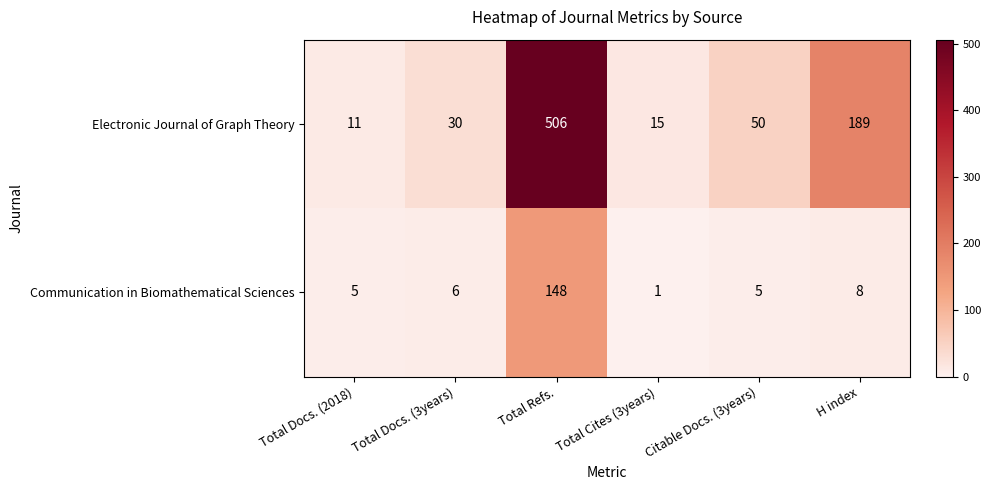

True or false: Communication in Biomathematical Sciences has a value of 3 at Total Docs. (2018).

False